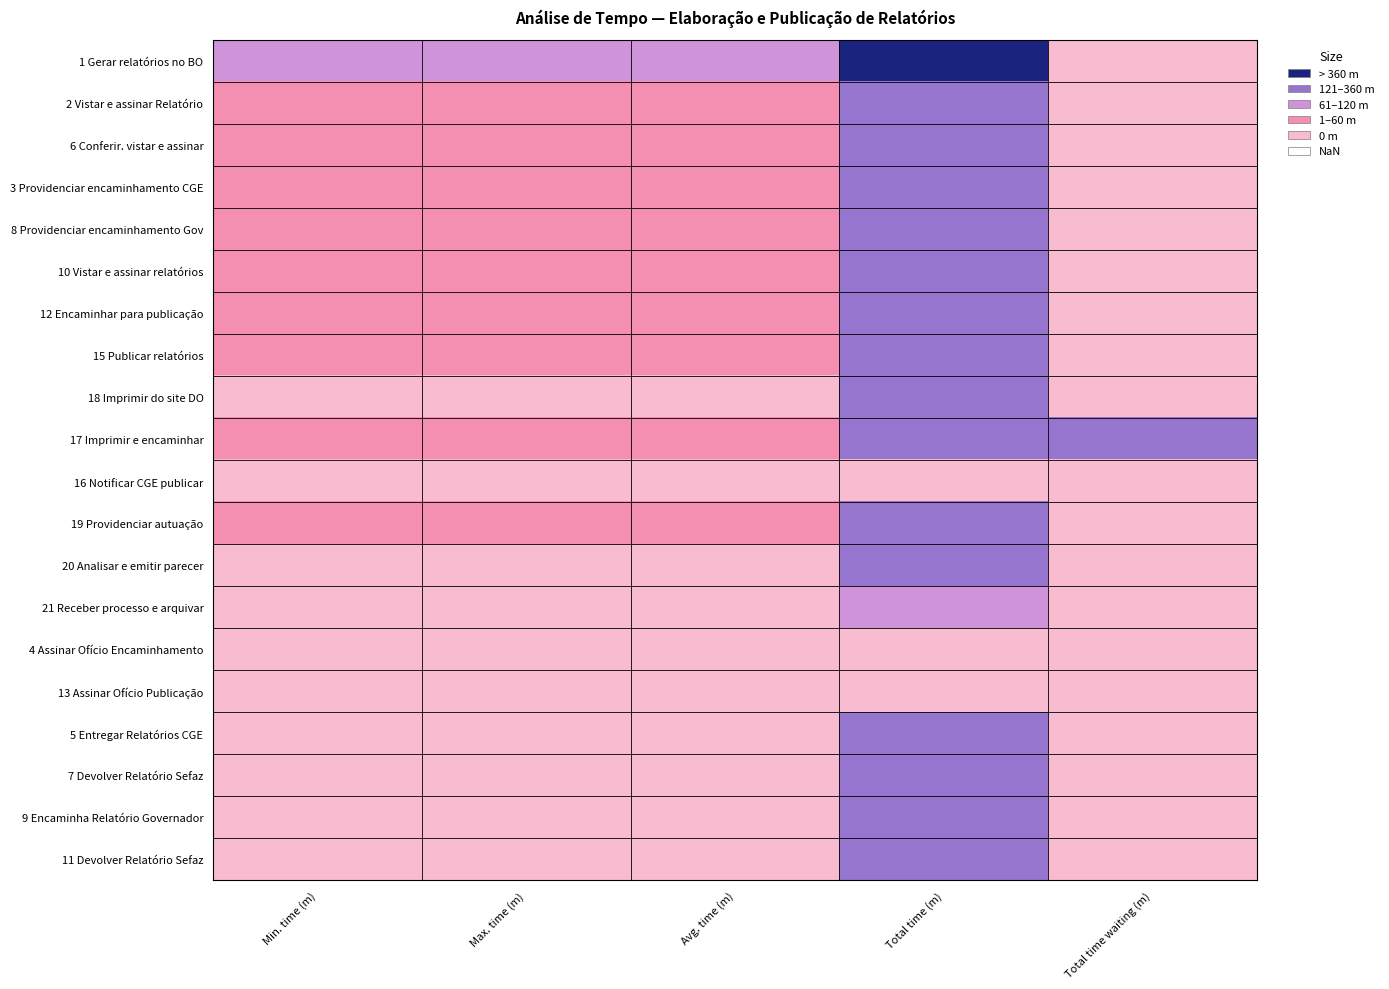

At which category is the sum across all series the highest?

Total time (m)